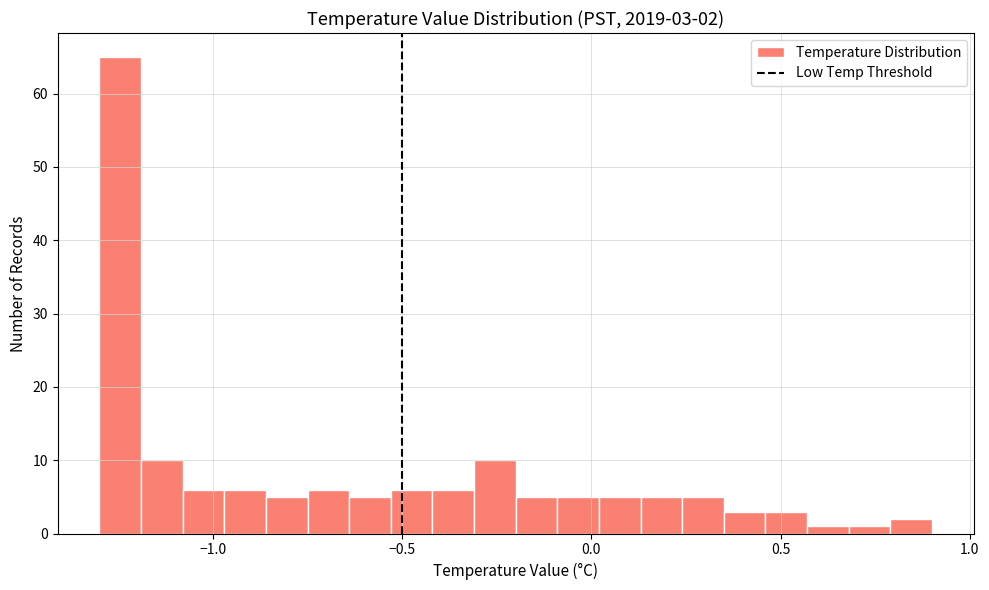

Around what value on the x-axis is the tallest bar? Give the approximate position of its centre, as read against the axis.

-1.25